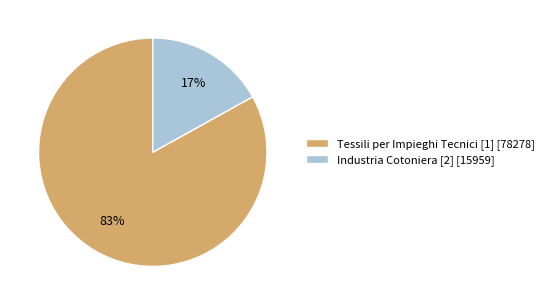

How many segments does this pie chart have?

2